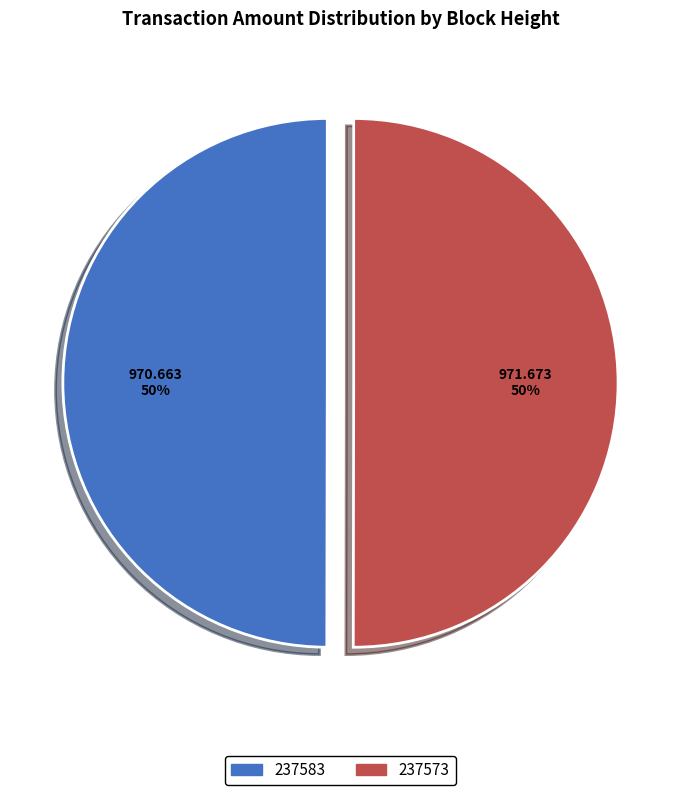

True or false: 237573 accounts for 58% of the total.

False